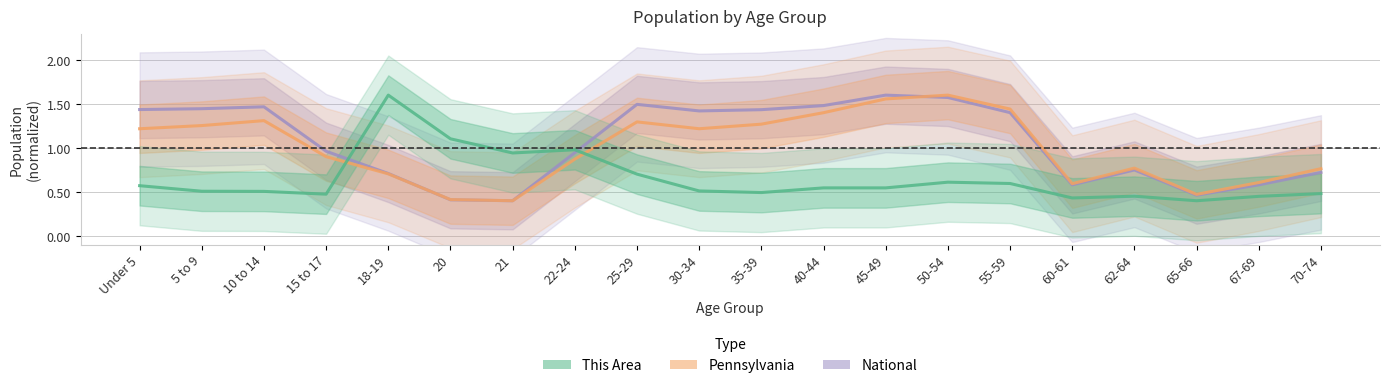

Rank the categories by Pennsylvania value from lowest to highest.

21, 20, 65-66, 60-61, 67-69, 18-19, 70-74, 62-64, 22-24, 15 to 17, Under 5, 30-34, 5 to 9, 35-39, 25-29, 10 to 14, 40-44, 55-59, 45-49, 50-54